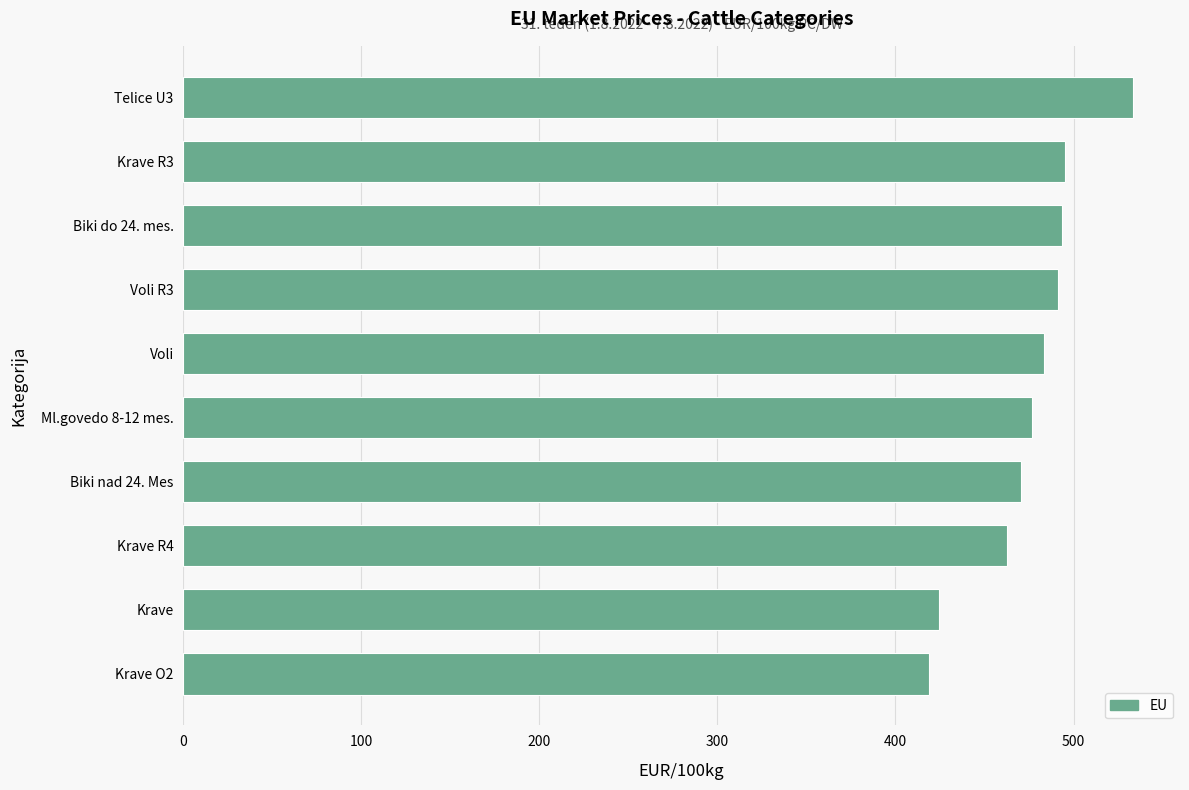

Read the value at Ml.govedo 8-12 mes..

476.9